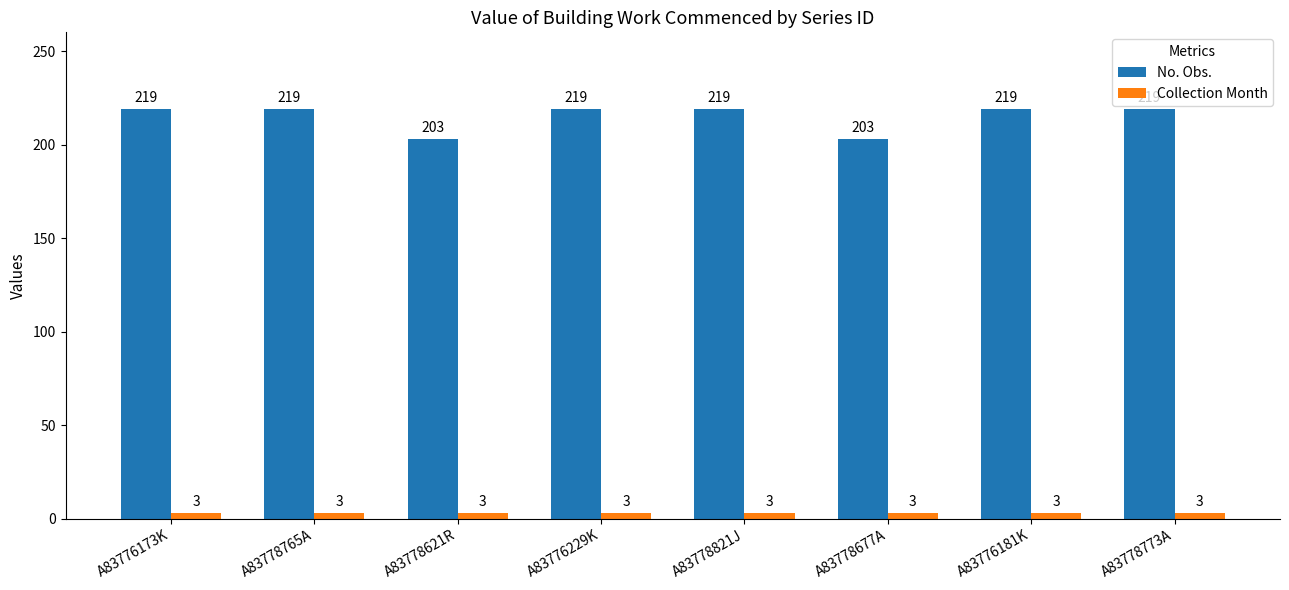

Which series changed the most between A83776173K and A83778621R?

No. Obs.